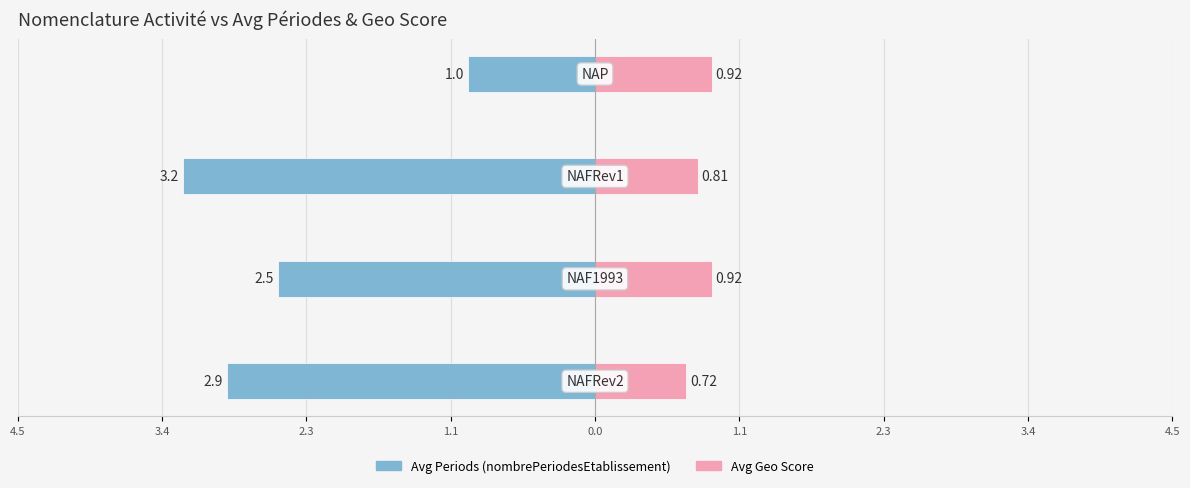

The value of nombrePeriodesEtablissement at 2.3 is -3.2. True or false?

True